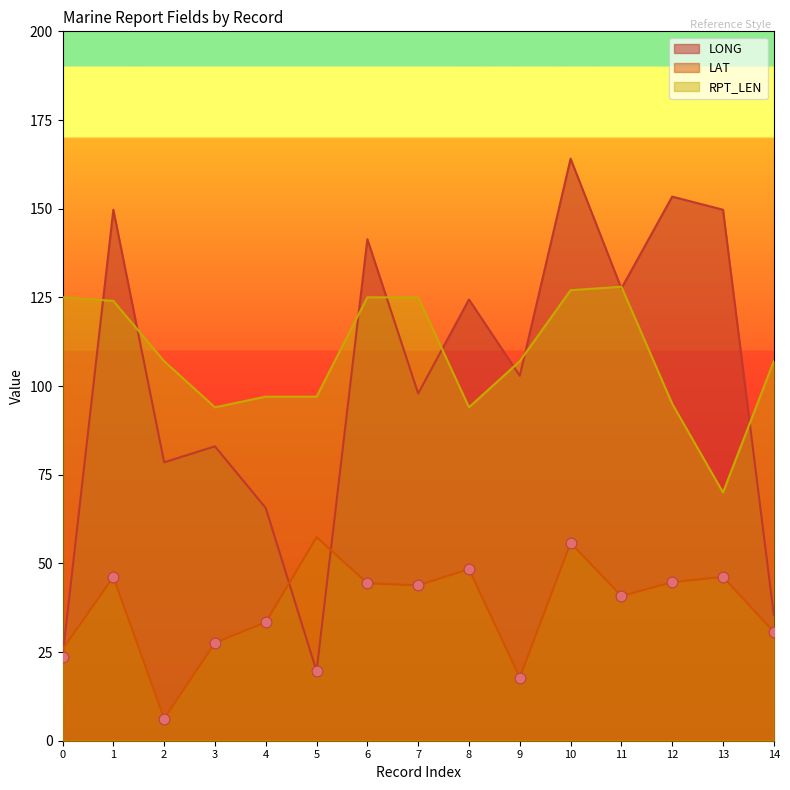

What are all the series names shown in the legend?

LONG, LAT, RPT_LEN